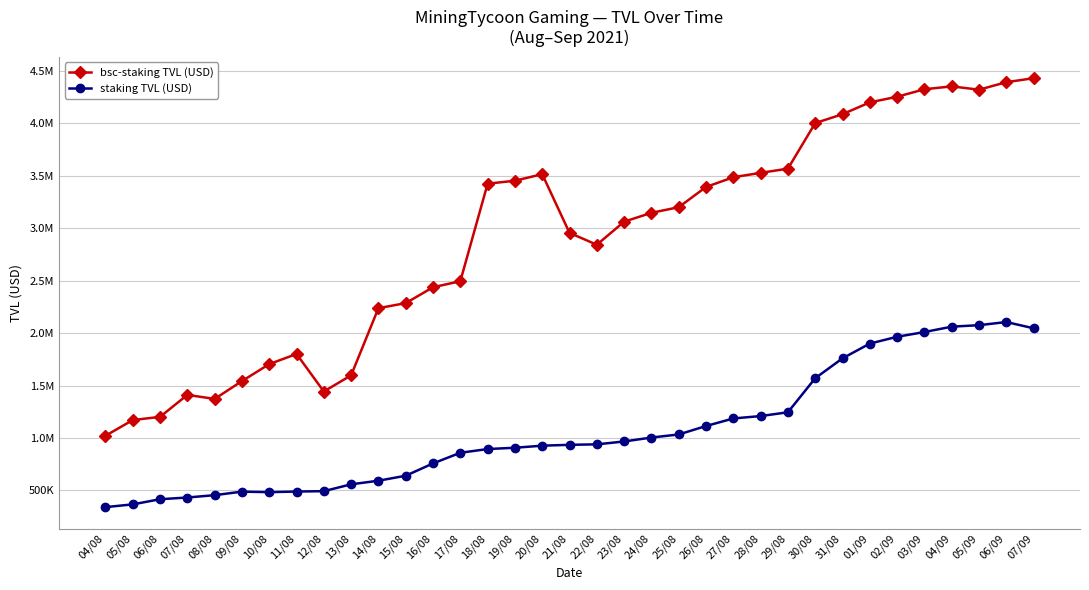

What are all the series names shown in the legend?

bsc-staking TVL (USD), staking TVL (USD)